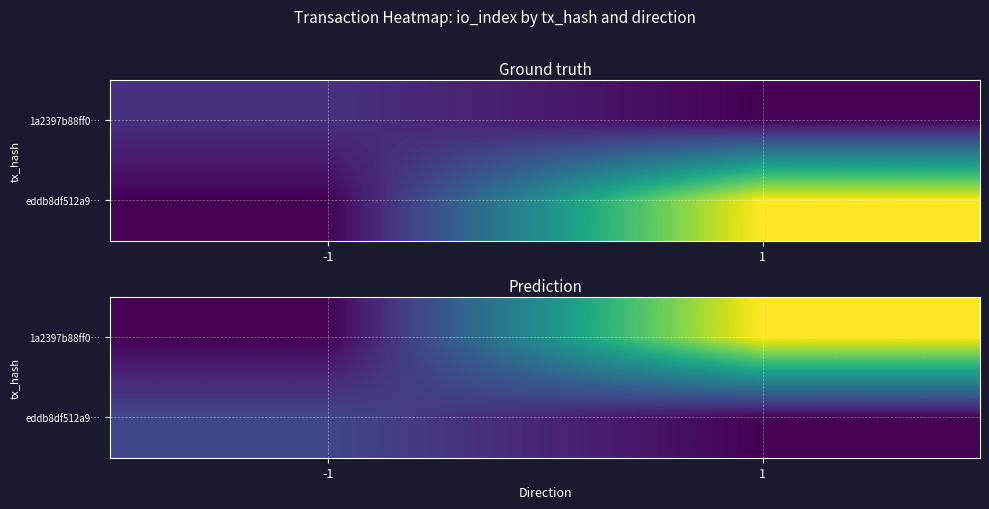

What is the maximum value for eddb8df512a9…?

2.4